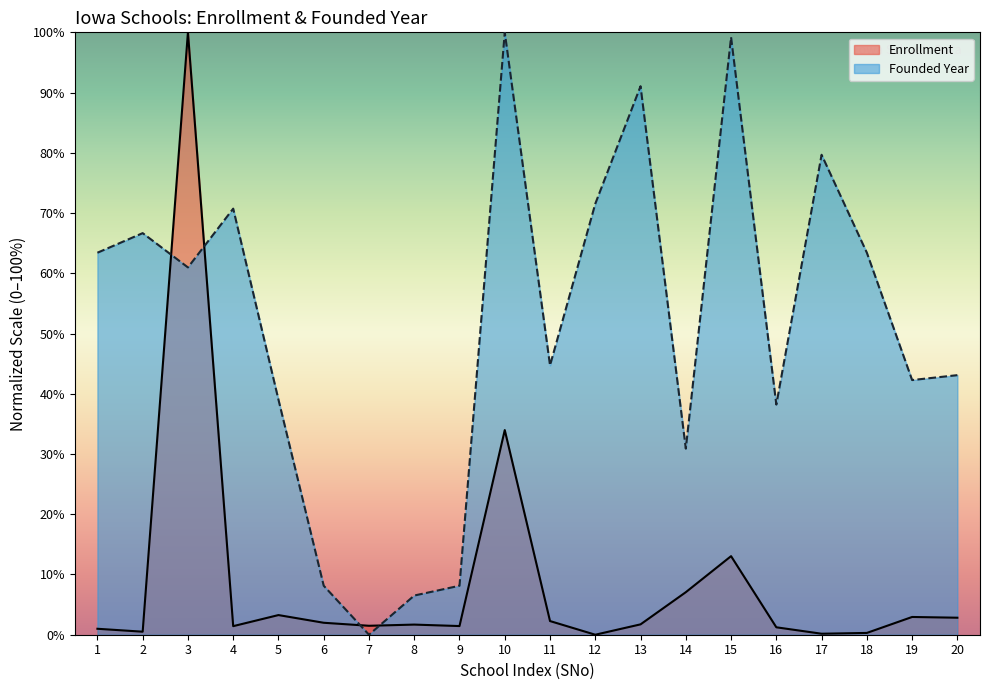

Which series has the widest spread of values?

Enrollment